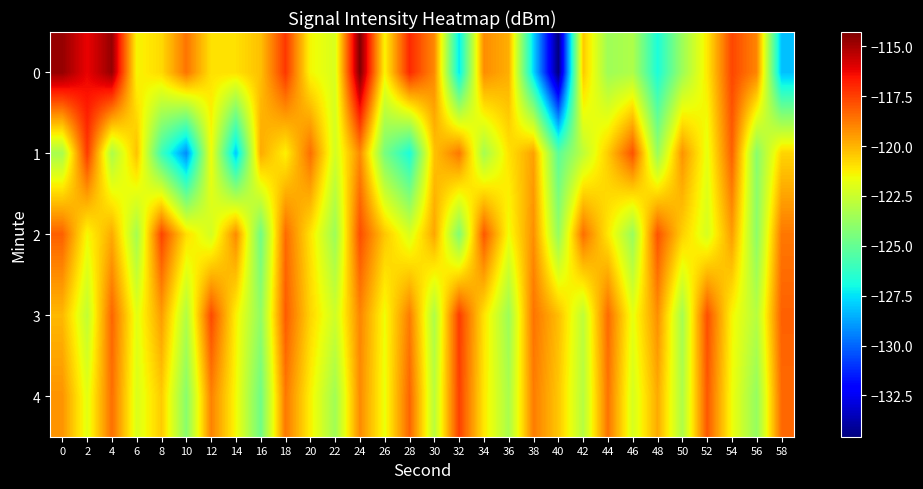

Which category has the lowest value across all series?

40